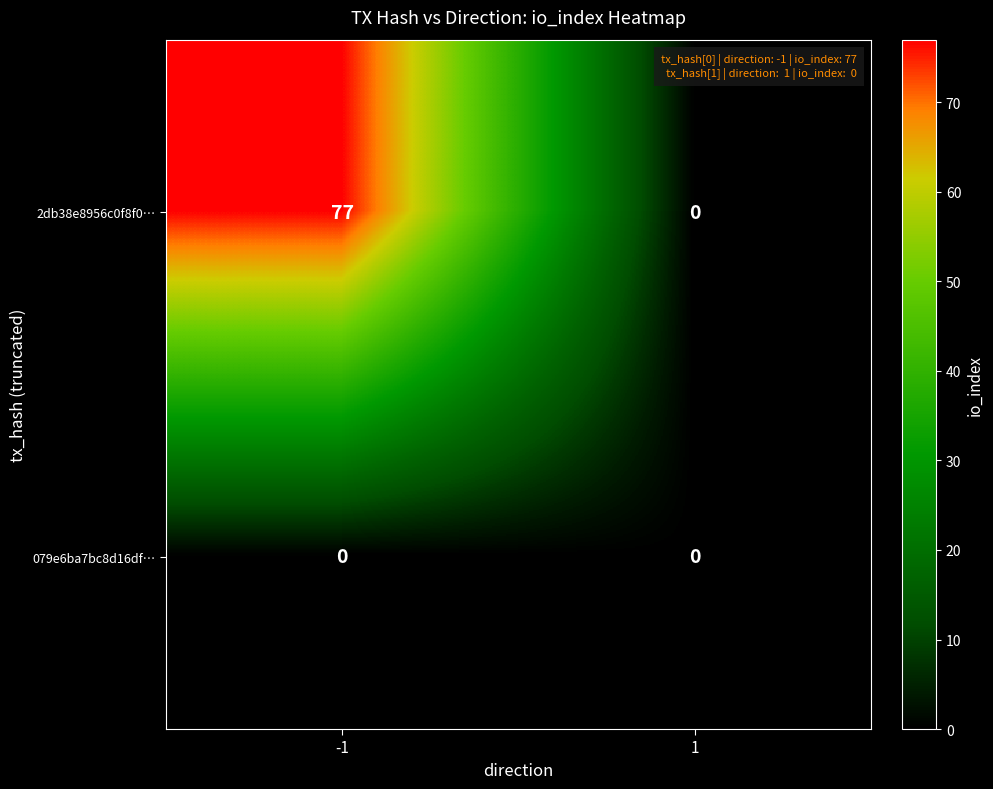

What is the approximate value of 2db38e8956c0f8f0… at -1, to the nearest 5?

75